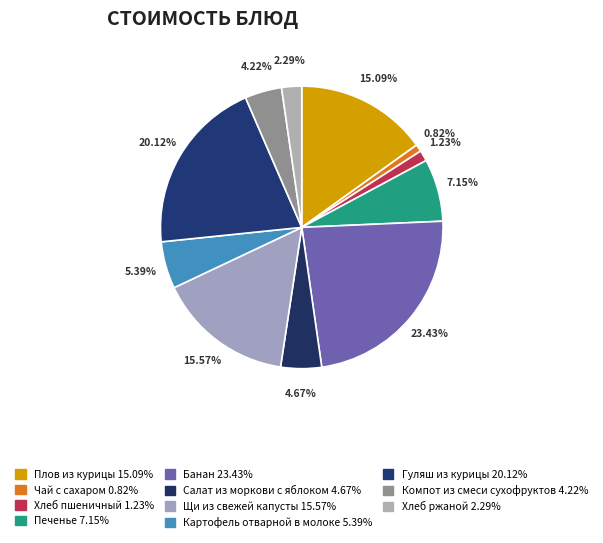

How many slices are in this pie chart?

11